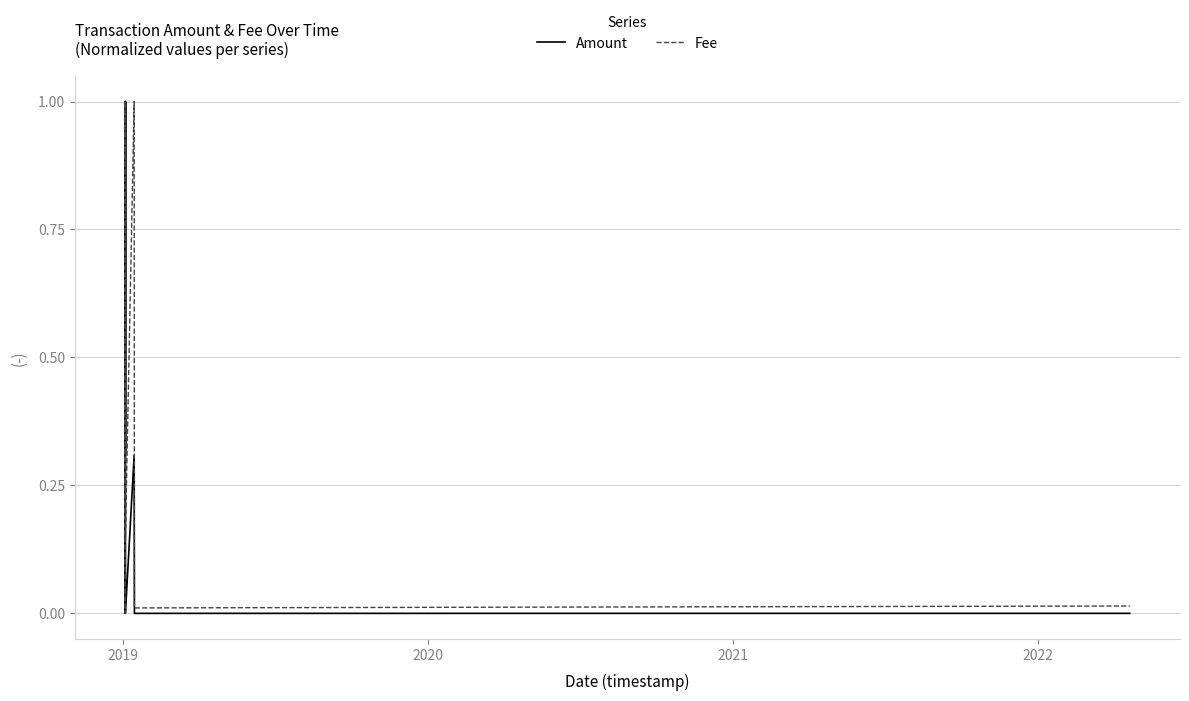

List the series in order of their overall mean, highest first.

Fee, Amount